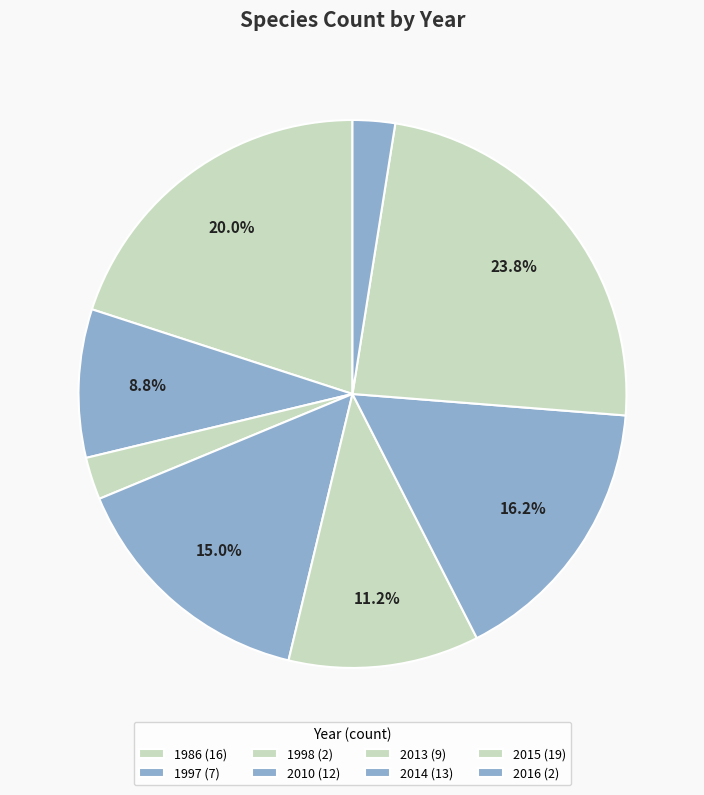

Does any single category account for the majority?

No